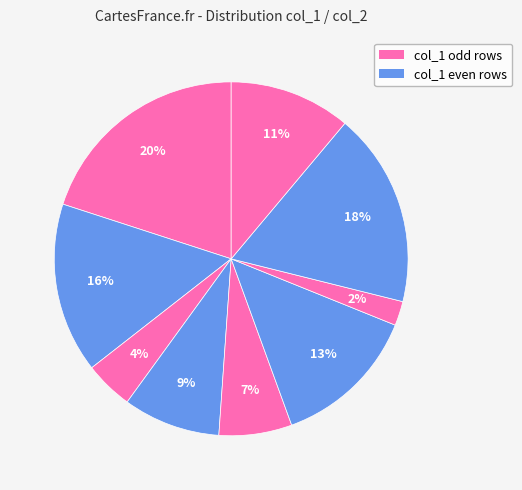

Is there a majority slice in this chart?

No